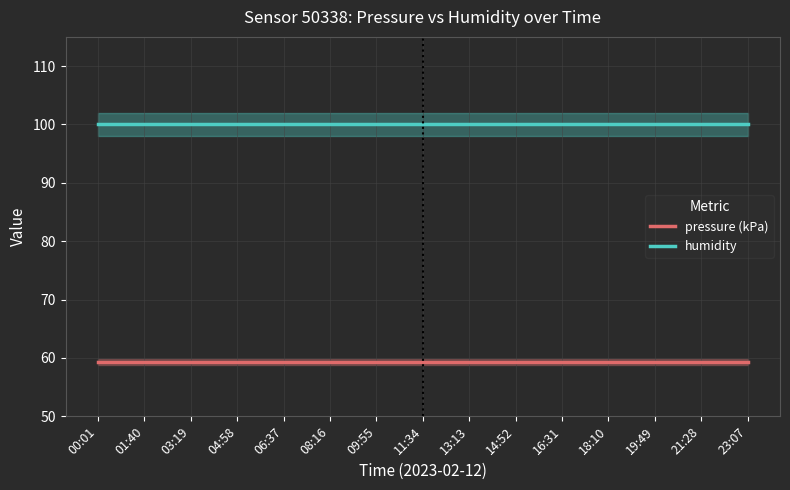

What is the value of the pressure (kPa) point at the 8th from the left?

59.4